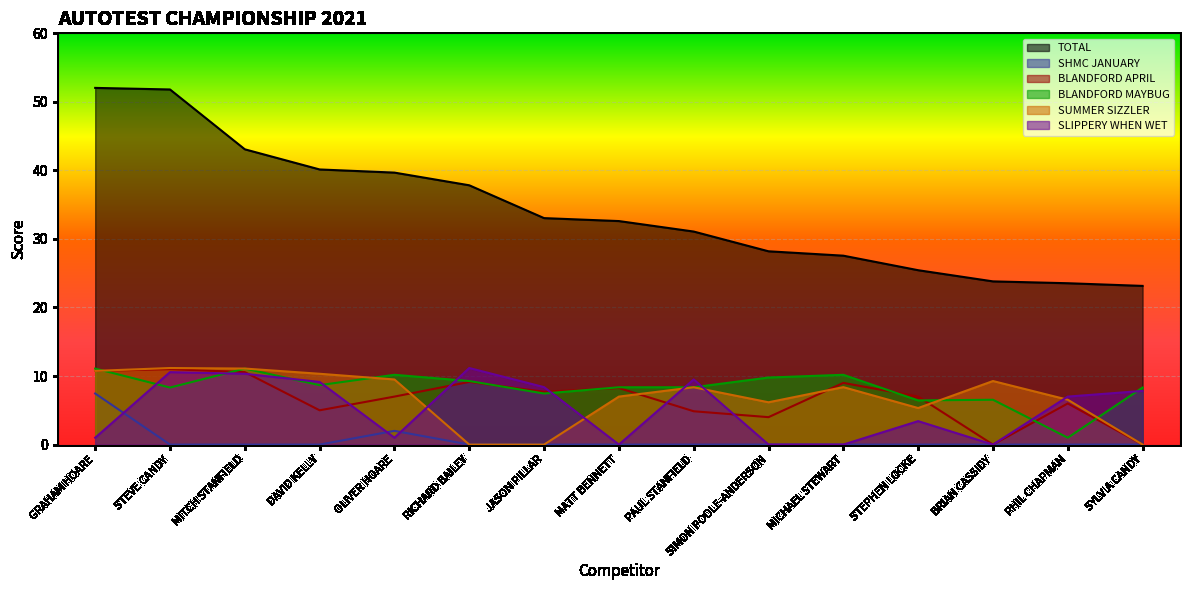

What is the label of the 8th point from the right?

MATT BENNETT